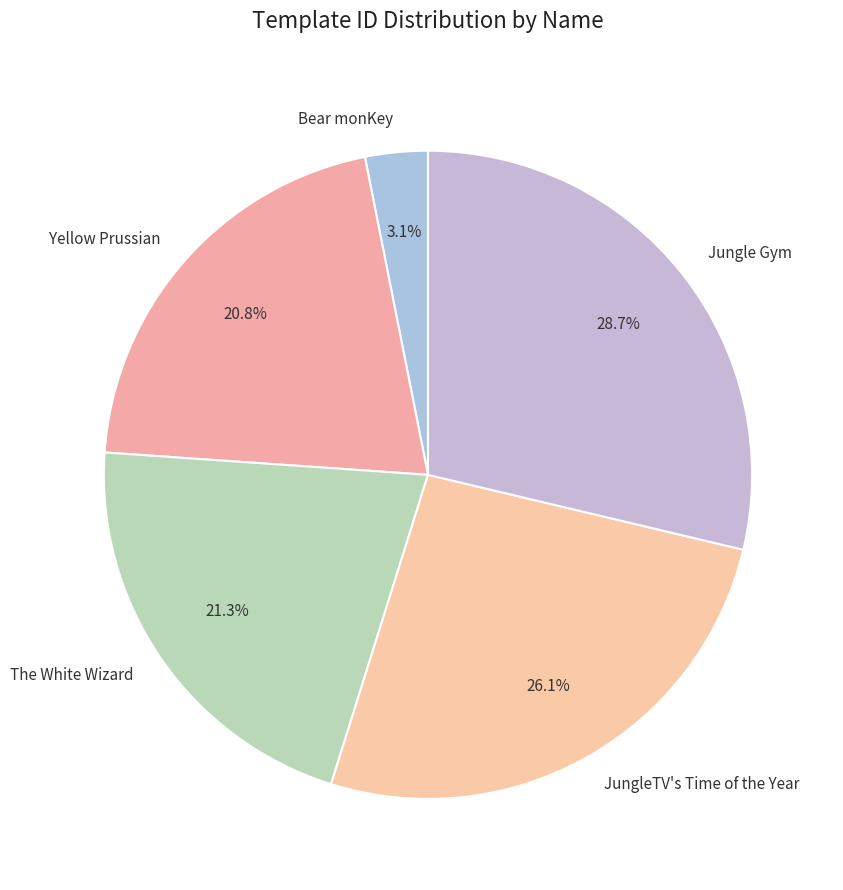

How many segments does this pie chart have?

5